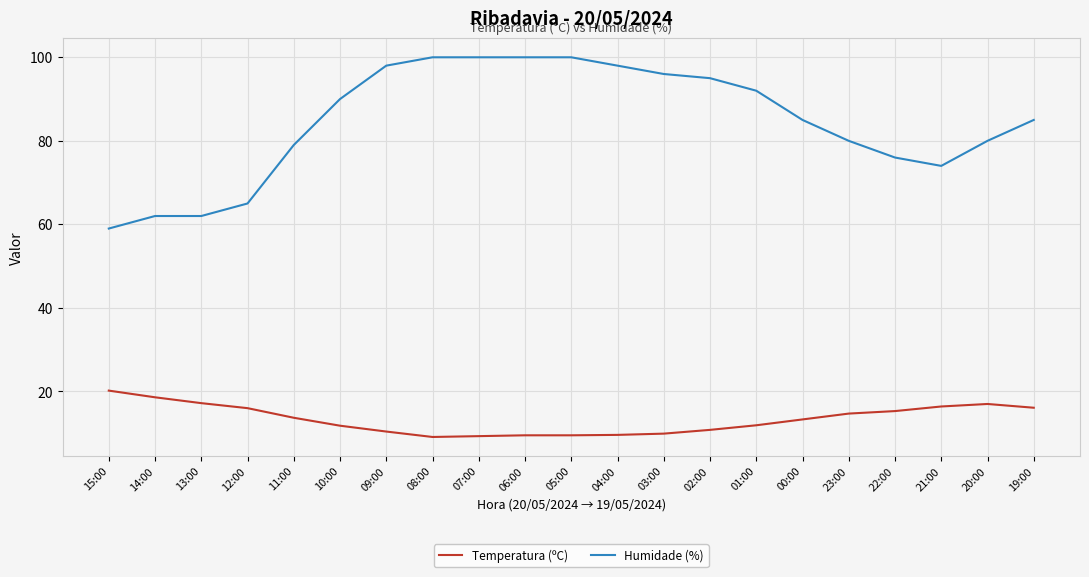

What is the difference between the Temperatura (ºC) values at 08:00 and 13:00?

8.1